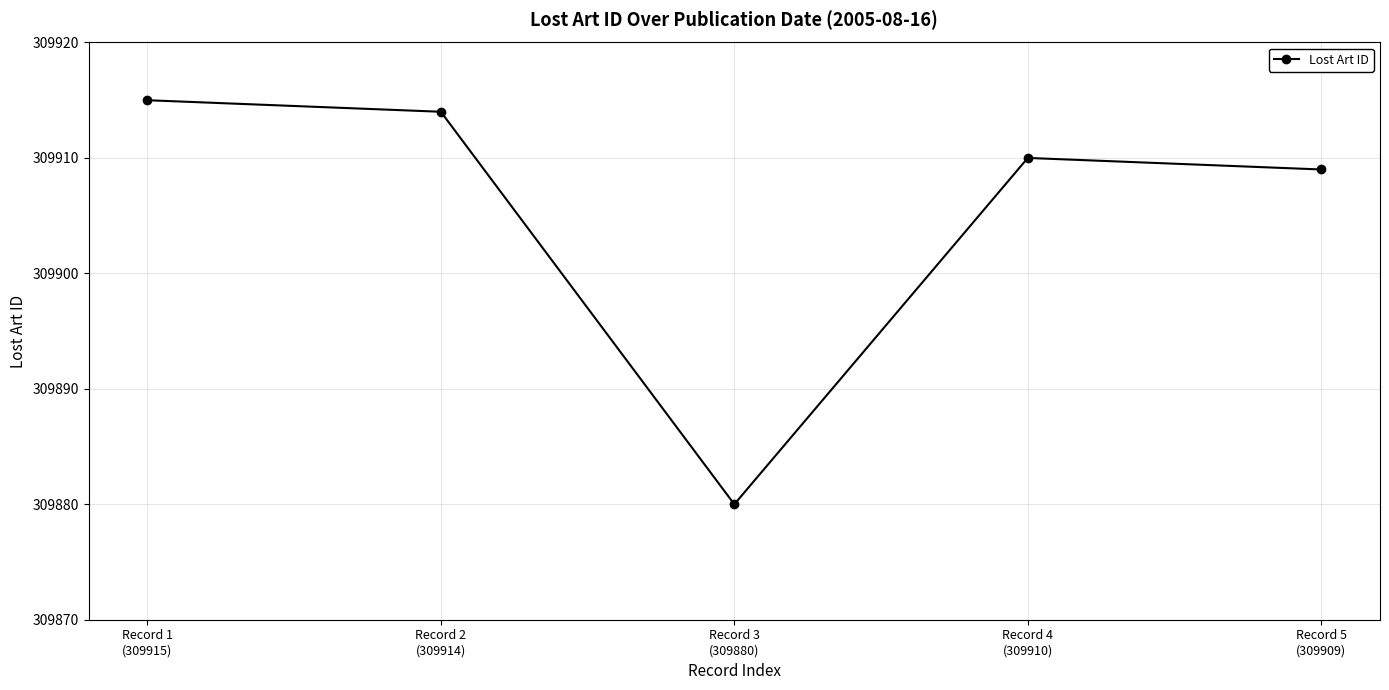

What is the change in value from Record 4
(309910) to Record 5
(309909)?

-1